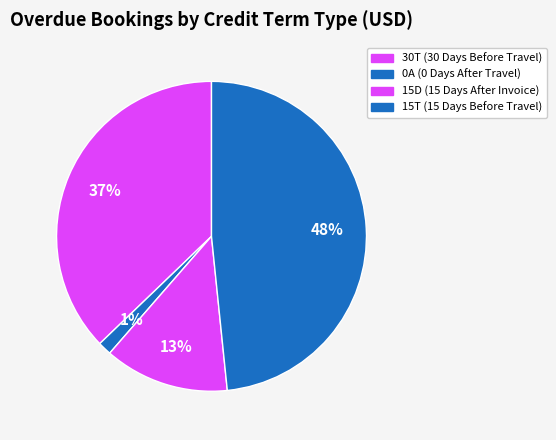

What is the change in value from 30T (30 Days Before Travel) to 15D (15 Days After Invoice)?

-13091.7